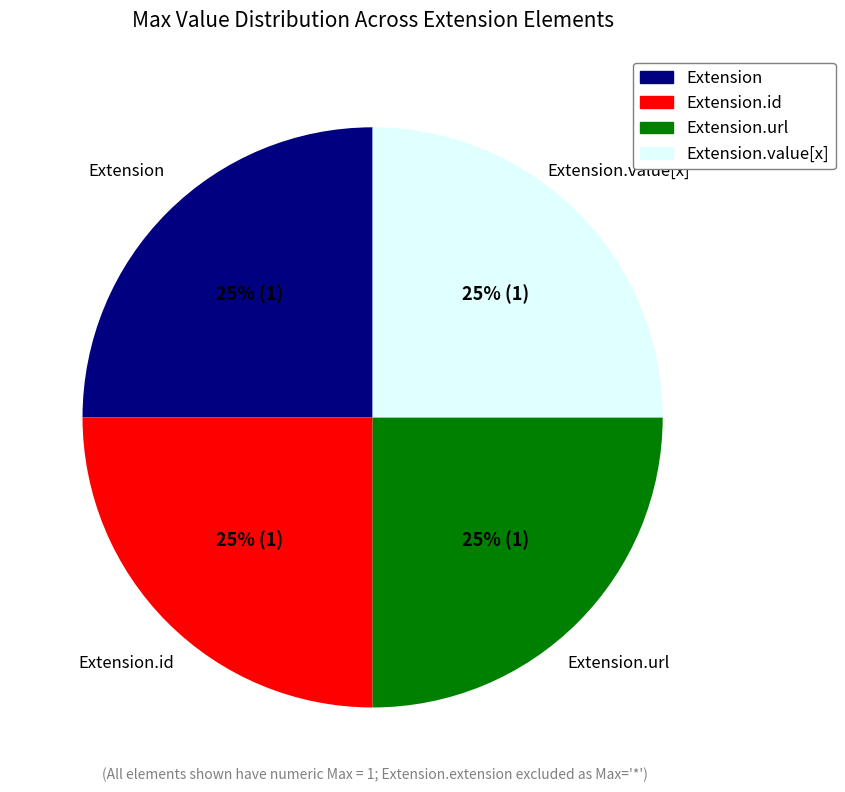

To the nearest percent, what is the average slice percentage?

25%